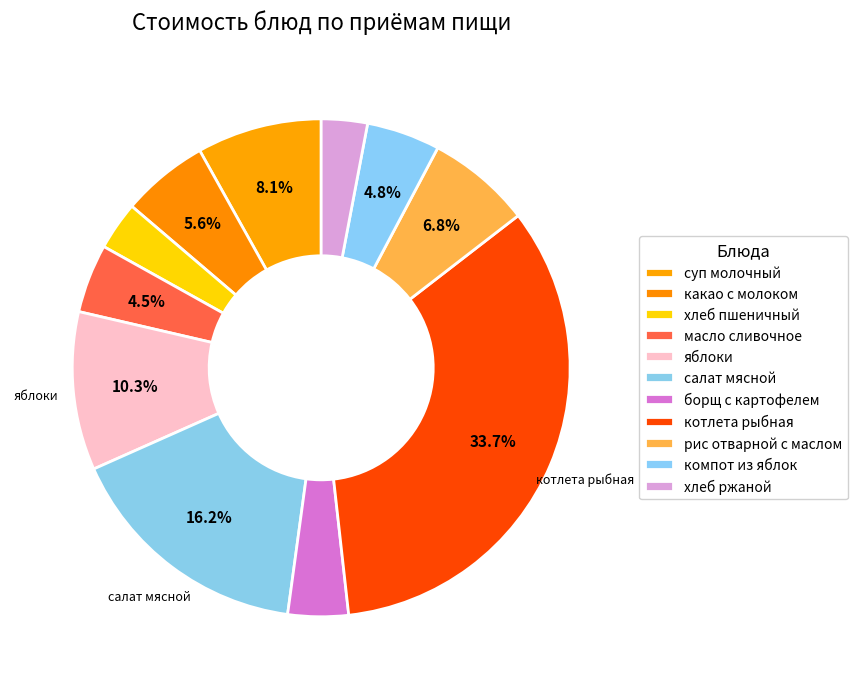

True or false: яблоки accounts for 23% of the total.

False